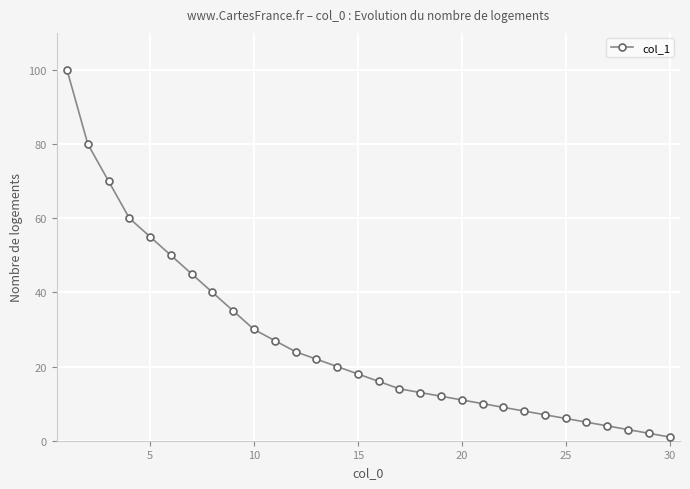

Reading left to right, transcribe all the data shown in this chart.

100	80	70	60	55	50	45	40	35	30	27	24	22	20	18	16	14	13	12	11	10	9	8	7	6	5	4	3	2	1